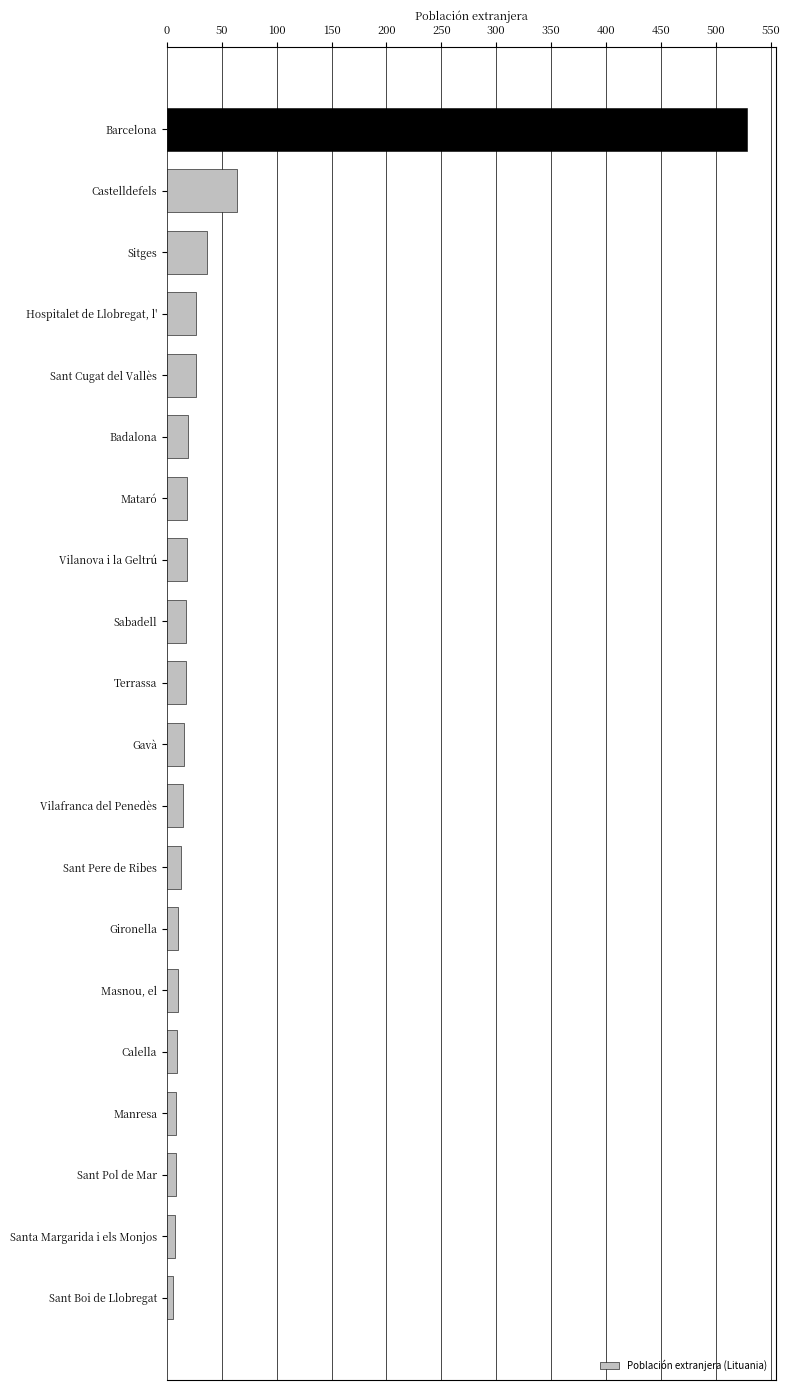

True or false: the data shows 27 at Sant Cugat del Vallès.

True